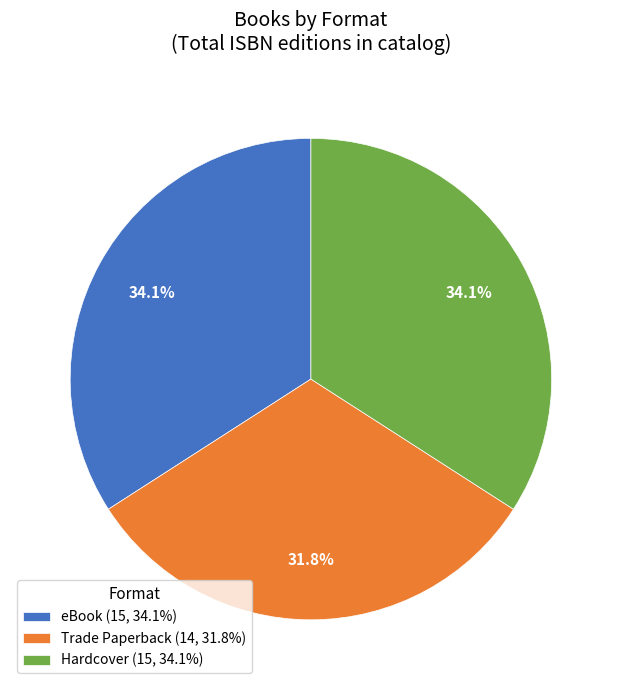

Does Trade Paperback account for over 50% of the chart?

No